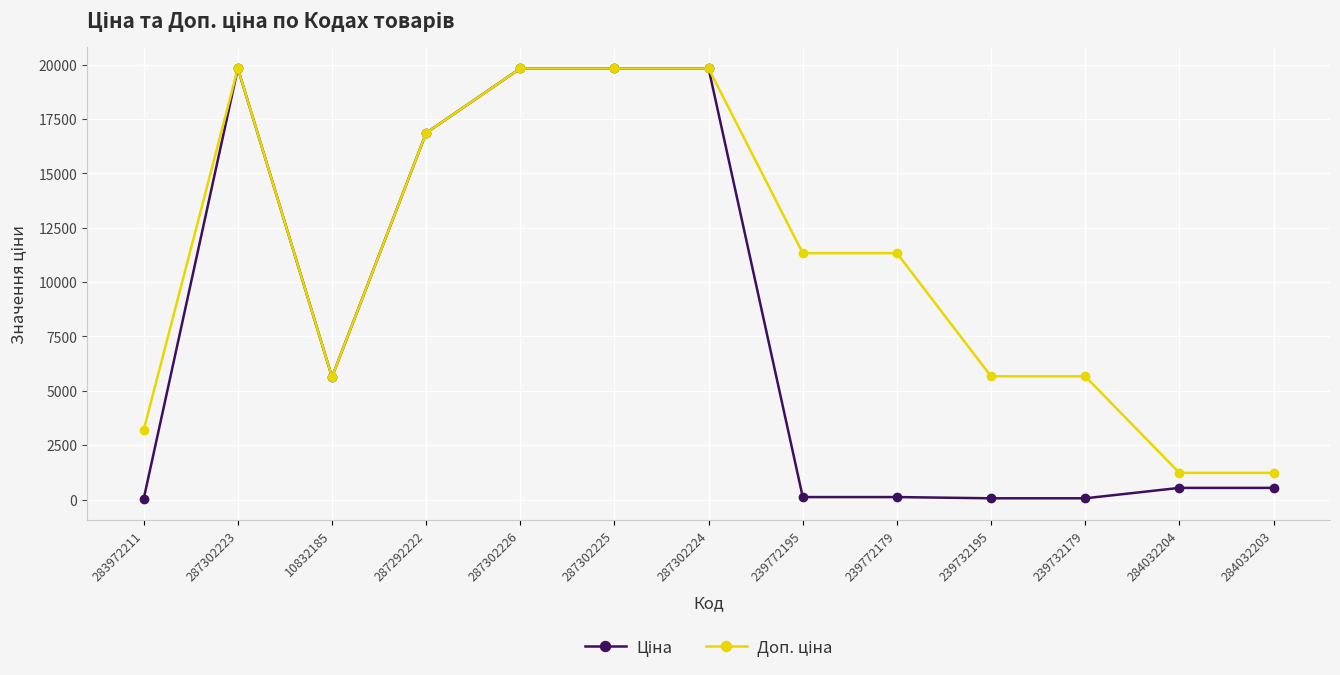

What is the greatest value displayed?

19831.1